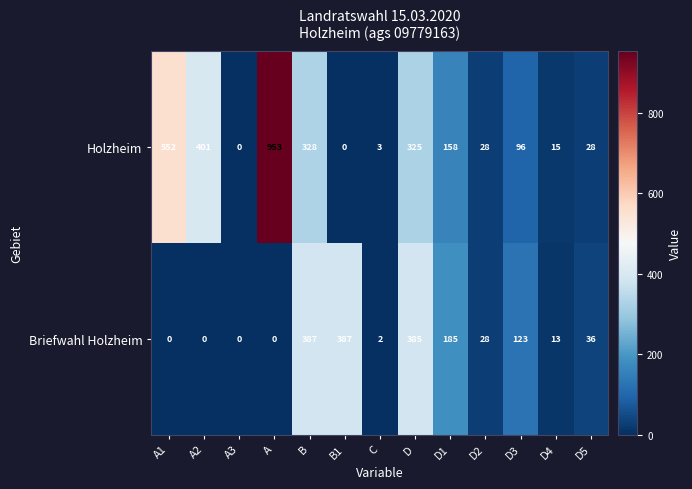

How many positive values does the Holzheim series have?

11